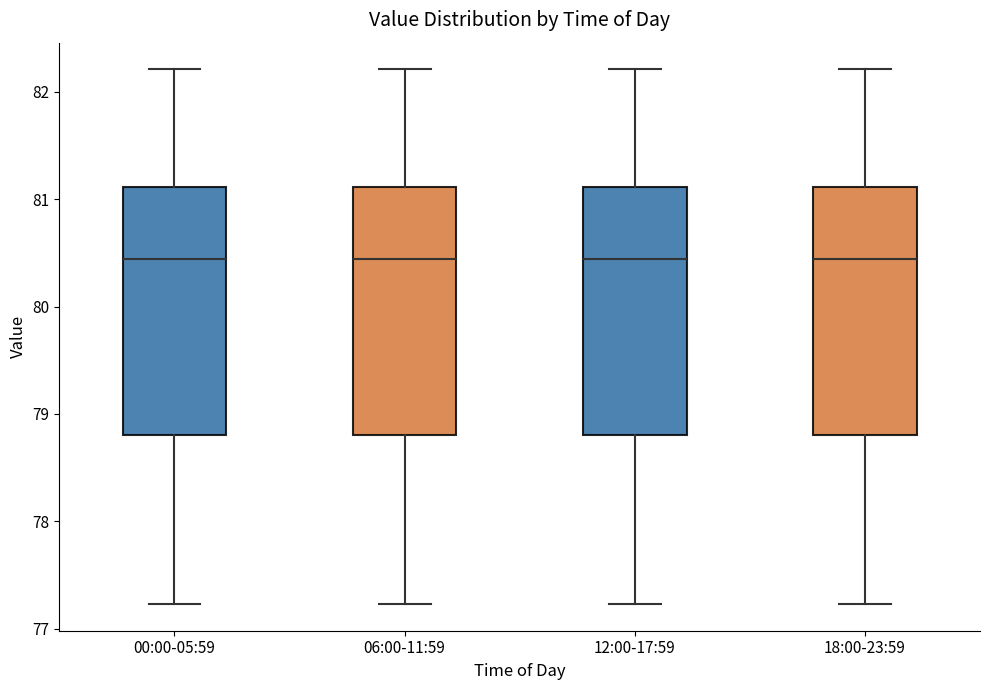

Where does the median line of the box for 06:00-11:59 sit on the y-axis? The values are not printed on the chart, so give them approximately, as read against the axis.

80.4